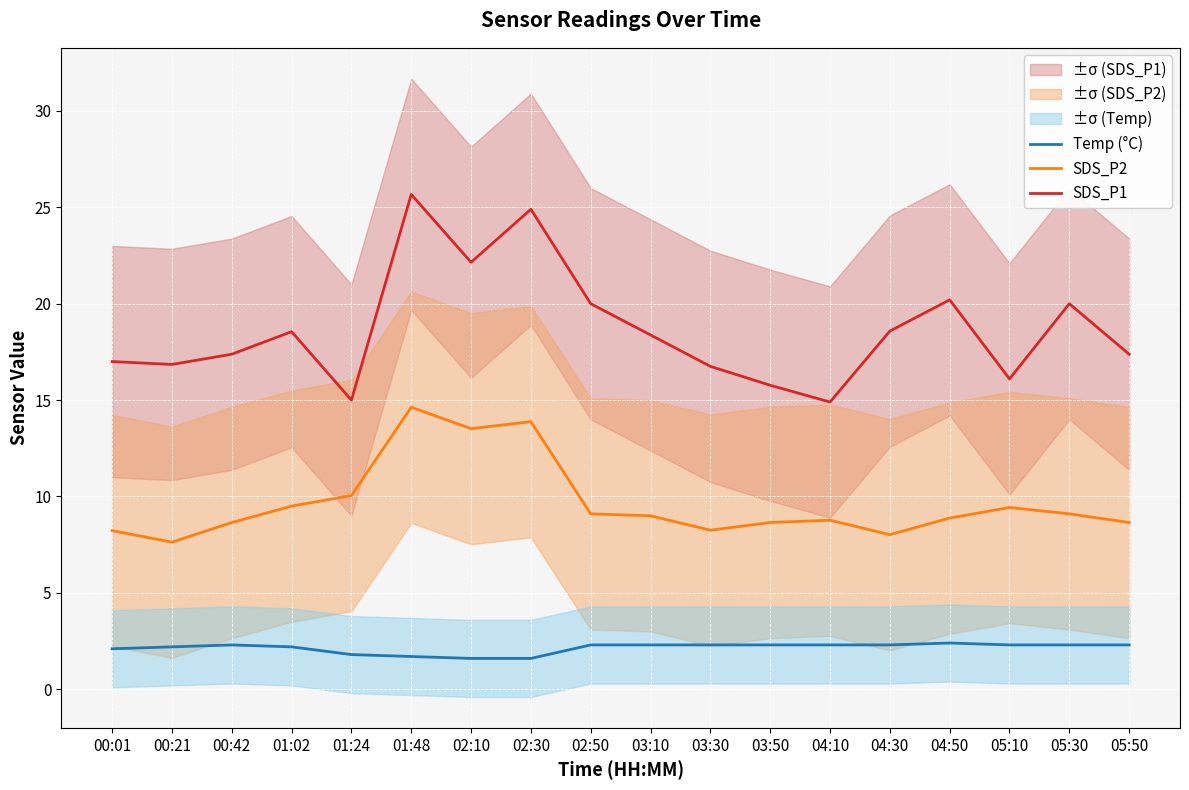

Which series has the largest total across all categories?

SDS_P1